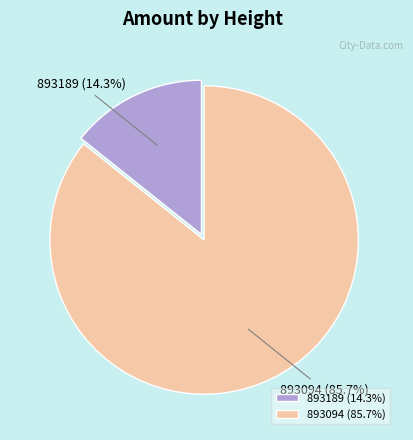

How many slices are in this pie chart?

2